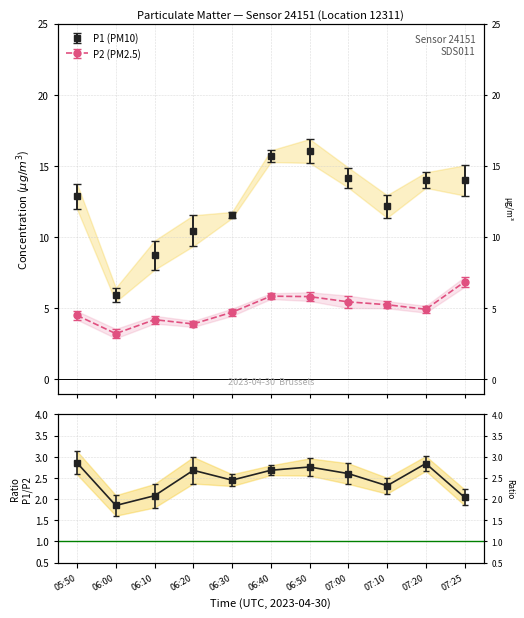

Reading left to right, list all the values displayed in this chart.

P1: 05:50=12.8	06:00=6.0	06:10=8.7	06:20=10.4	06:30=11.6	06:40=15.7	06:50=16.1	07:00=14.2	07:10=12.2	07:20=14.0	07:25=14.0
P2: 05:50=4.5	06:00=3.2	06:10=4.2	06:20=3.9	06:30=4.7	06:40=5.8	06:50=5.8	07:00=5.5	07:10=5.2	07:20=4.9	07:25=6.8